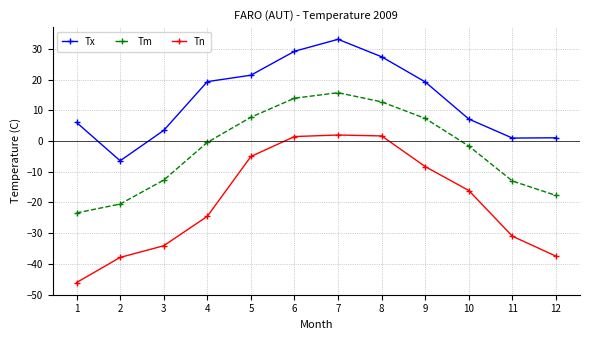

How many lines are shown in the chart?

3